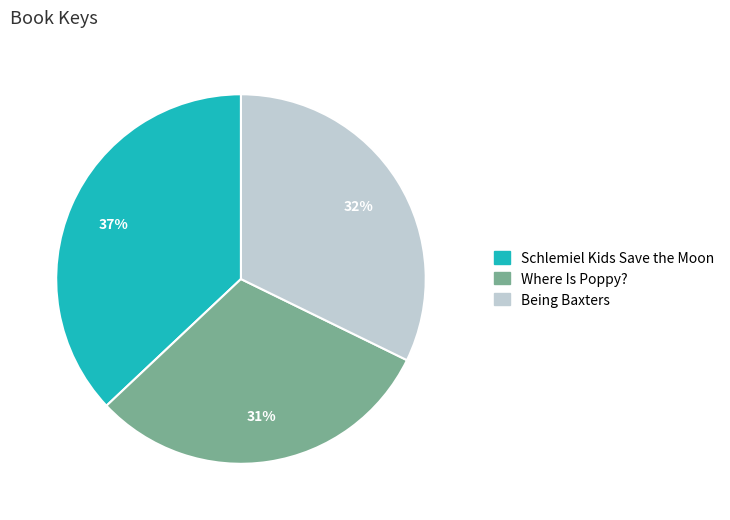

How many slices are in this pie chart?

3